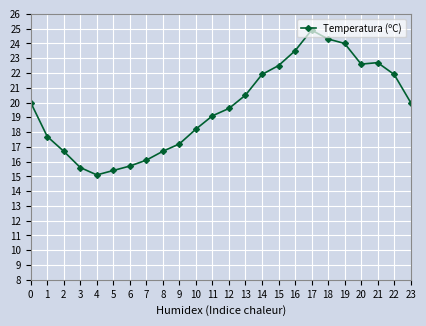

The value at 9 is 17.2. True or false?

True